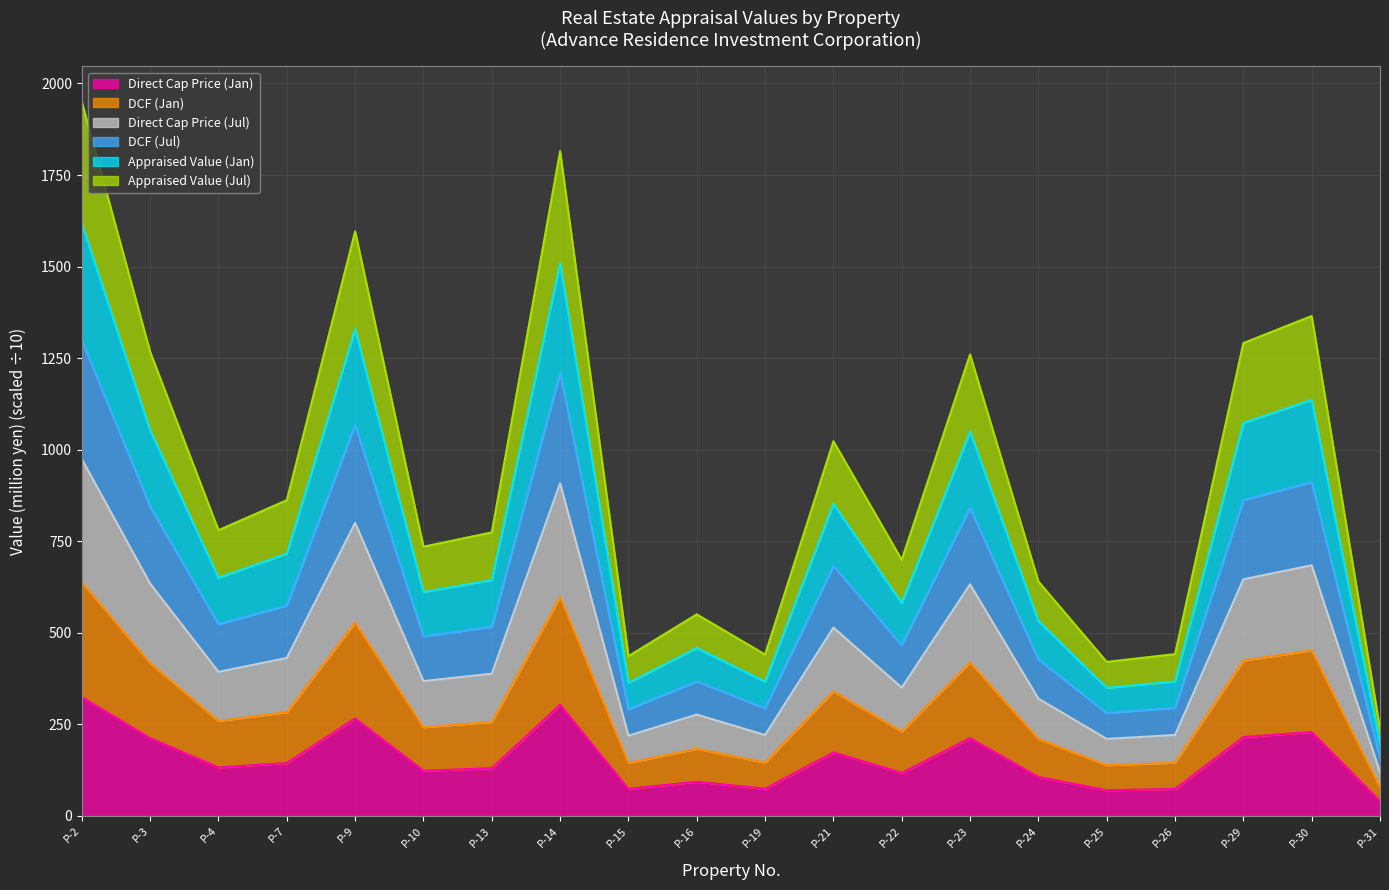

Which series has the largest total across all categories?

Direct Cap Price (Jul)